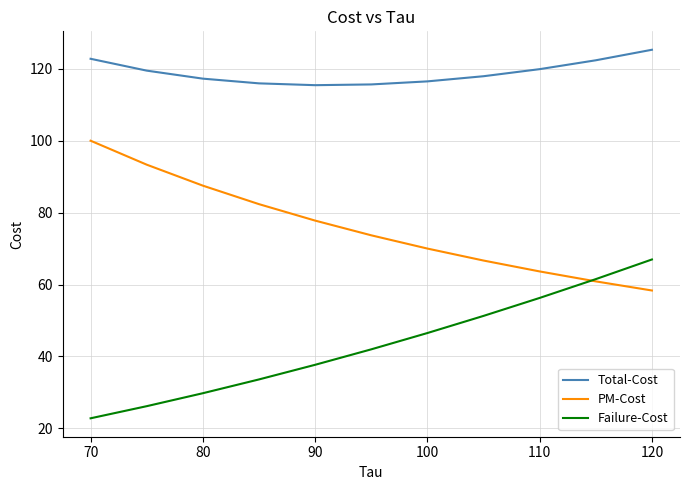

Which series has the largest total across all categories?

Total-Cost